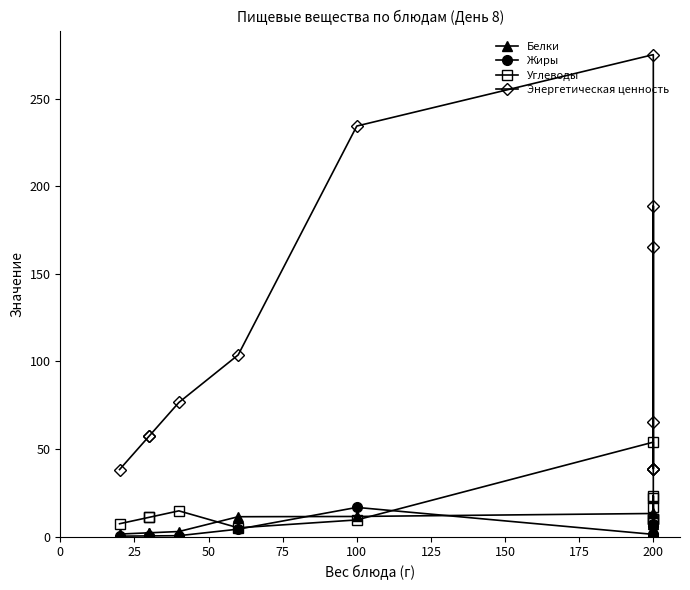

After their last crossing, which series has the higher values: Углеводы or Белки?

Углеводы